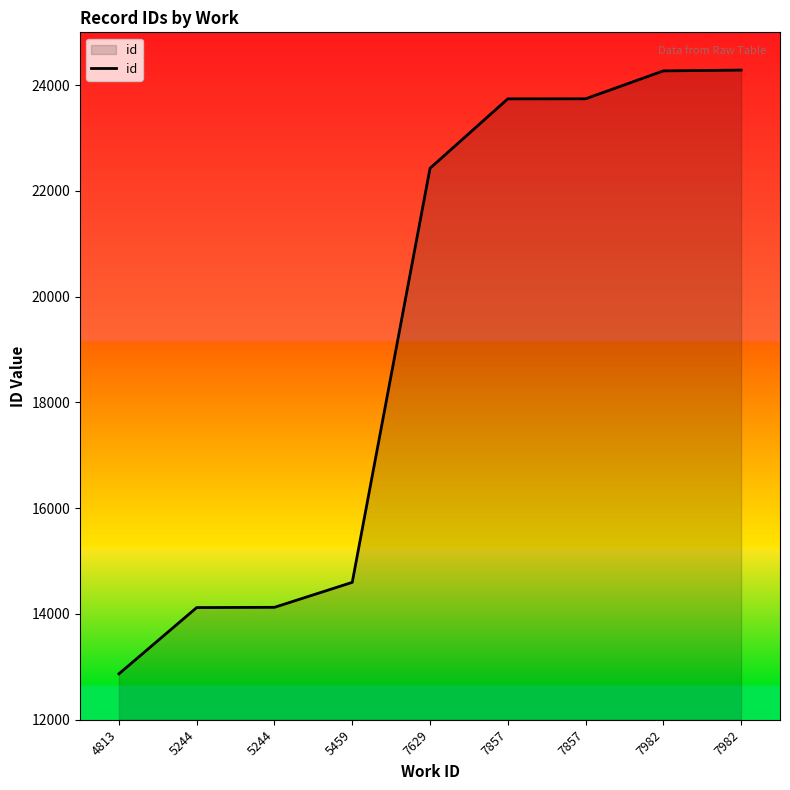

How many lines are shown in the chart?

1